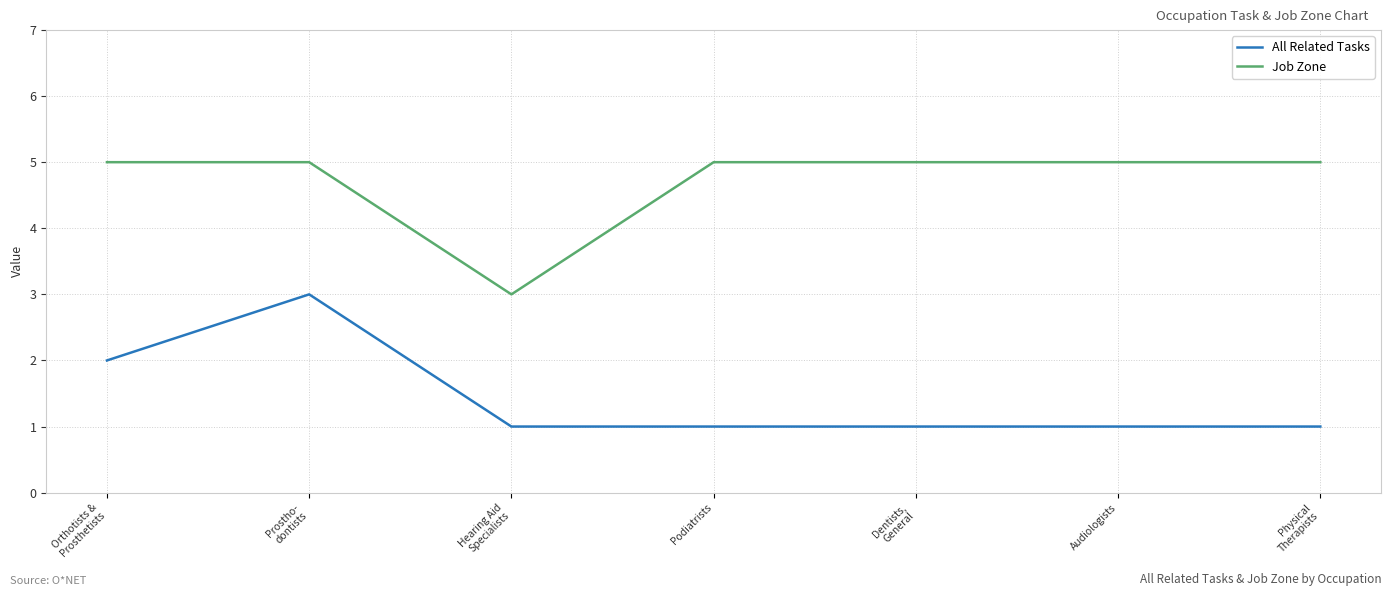

True or false: All Related Tasks and Job Zone intersect in this chart.

False